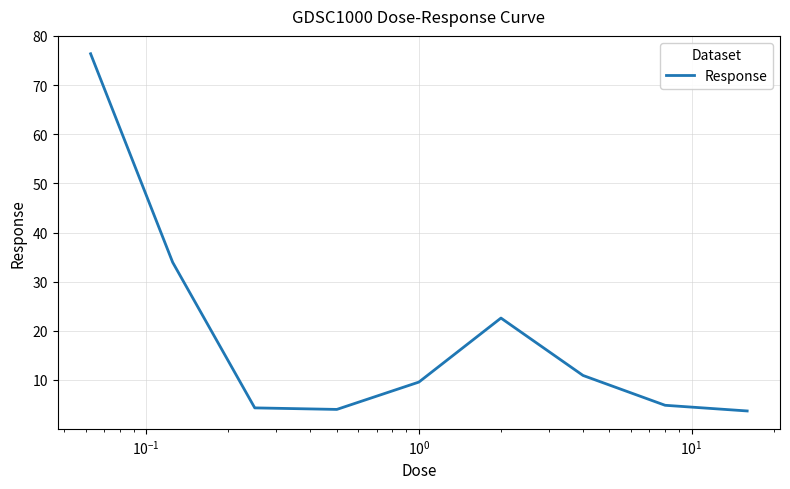

What is the greatest value displayed?

76.4